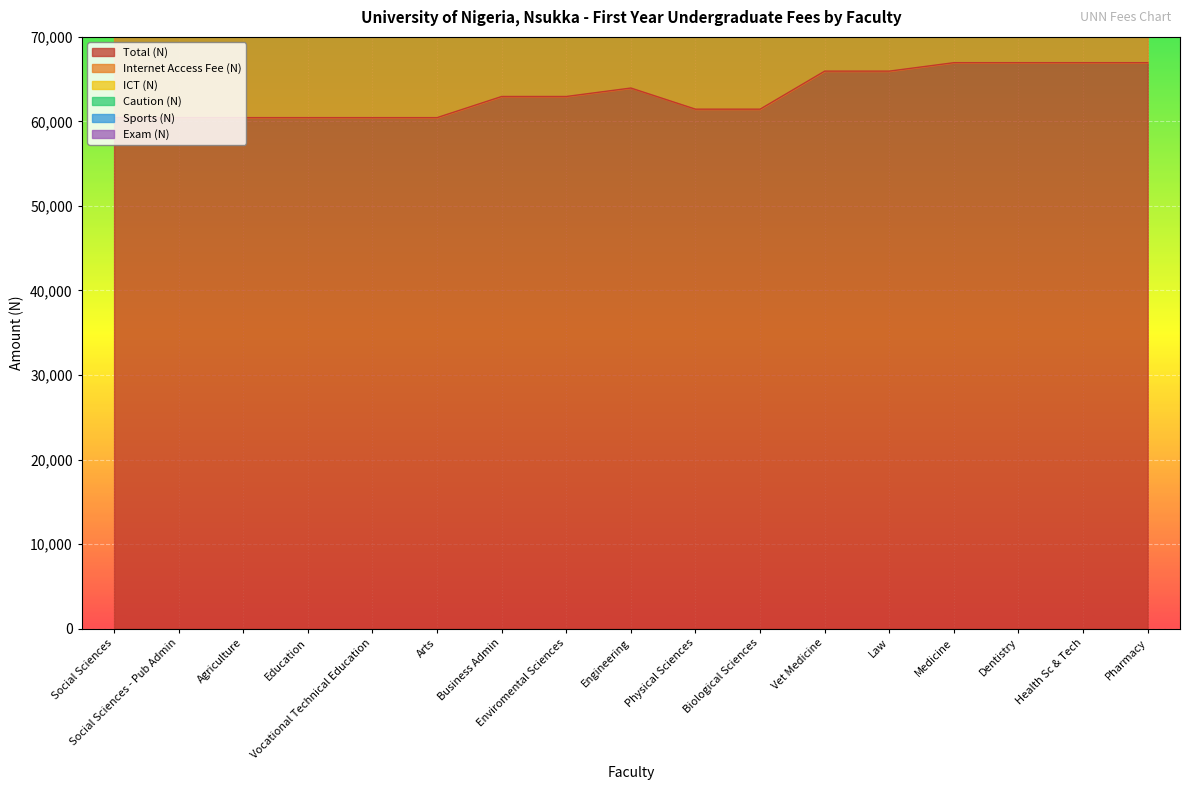

Reading left to right, transcribe all the data shown in this chart.

Total (N): 60450	60450	60450	60450	60450	60450	62950	62950	63950	61450	61450	65950	65950	66950	66950	66950	66950
Internet Access Fee (N): 12000	12000	12000	12000	12000	12000	12000	12000	12000	12000	12000	12000	12000	12000	12000	12000	12000
ICT (N): 3700	3700	3700	3700	3700	3700	3700	3700	3700	3700	3700	3700	3700	3700	3700	3700	3700
Caution (N): 1000	1000	1000	1000	1000	1000	1000	1000	1000	1000	1000	1000	1000	1000	1000	1000	1000
Sports (N): 1000	1000	1000	1000	1000	1000	1000	1000	1000	1000	1000	1000	1000	1000	1000	1000	1000
Exam (N): 5000	5000	5000	5000	5000	5000	5000	5000	5000	5000	5000	7000	7000	7000	7000	7000	7000